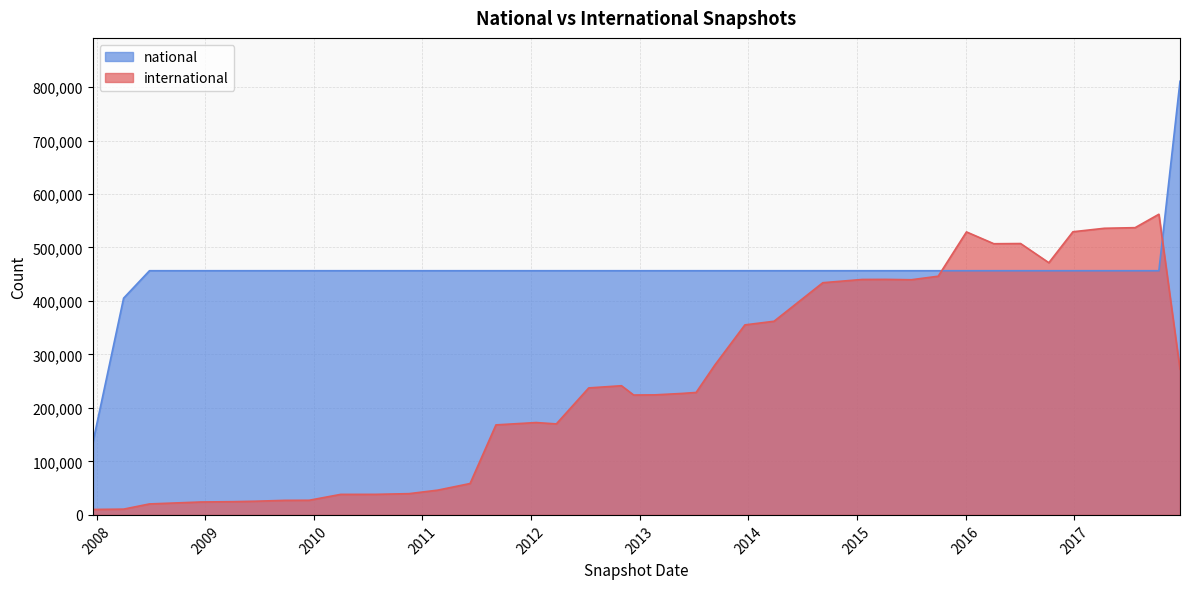

Rank the categories by international value from highest to lowest.

2017-10-12, 2017-07-24, 2017-04-12, 2016-12-27, 2016-01-04, 2016-07-04, 2016-04-05, 2016-10-07, 2015-10-01, 2015-04-09, 2015-01-19, 2015-07-03, 2014-09-08, 2014-03-28, 2013-12-20, 2013-09-10, 2017-12-22, 2012-10-31, 2012-07-13, 2013-07-09, 2013-05-21, 2013-02-20, 2012-12-11, 2012-01-18, 2012-03-26, 2011-09-05, 2011-06-10, 2011-02-21, 2010-11-17, 2010-07-26, 2010-04-01, 2009-12-16, 2009-09-25, 2009-06-17, 2009-04-06, 2008-12-17, 2008-10-10, 2008-06-27, 2008-04-01, 2007-12-19